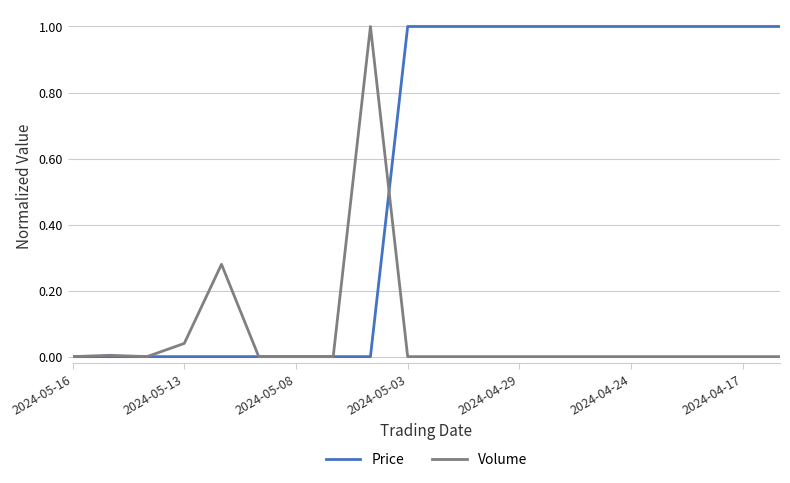

What is the highest value of the Price series?

1.0